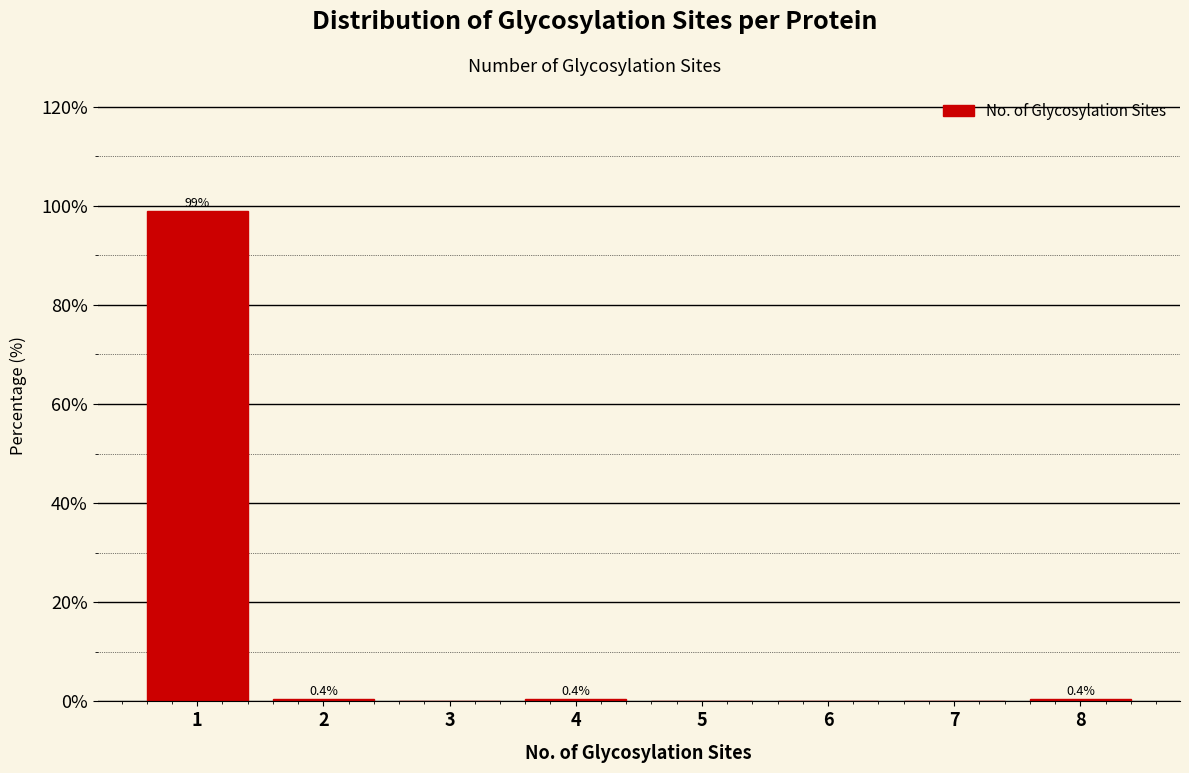

Reading right to left, extract all data points from this chart.

8=0.4	7=0.0	6=0.0	5=0.0	4=0.4	3=0.0	2=0.4	1=98.9